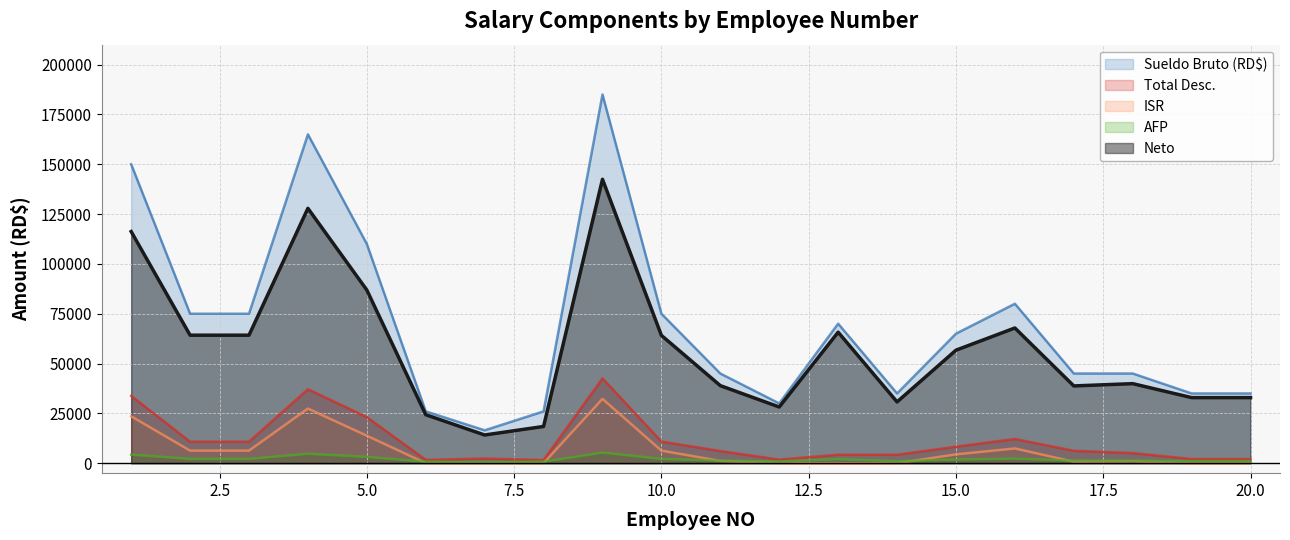

How many categories are shown in the chart?

20